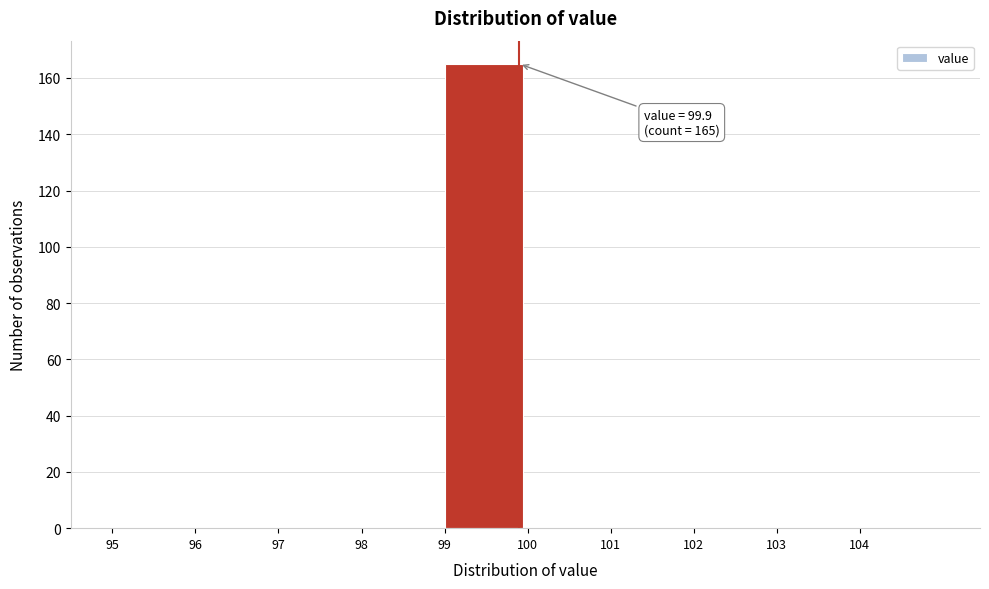

Over which range of the x-axis is the bar tallest?

99 to 100